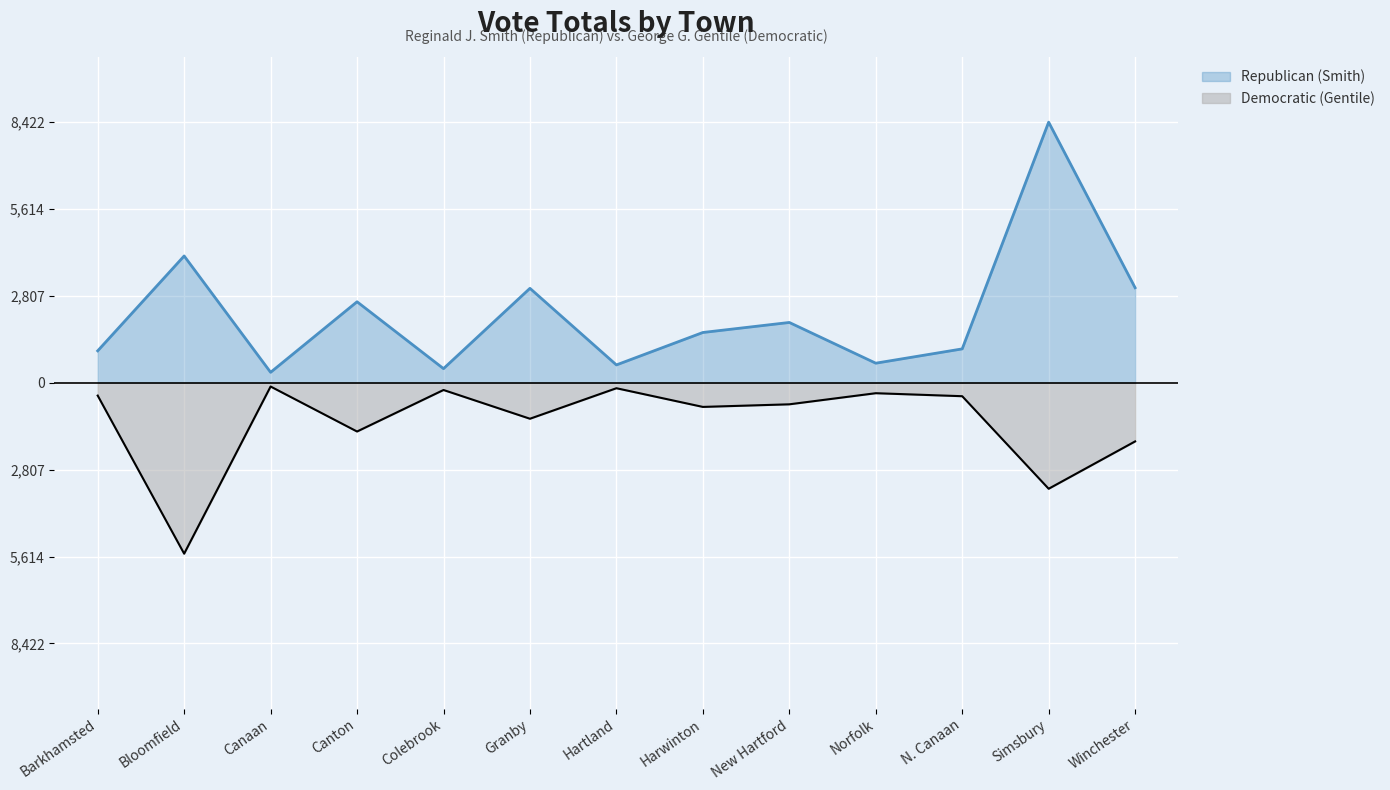

The value of Democratic (Gentile) at Granby is -403. True or false?

False